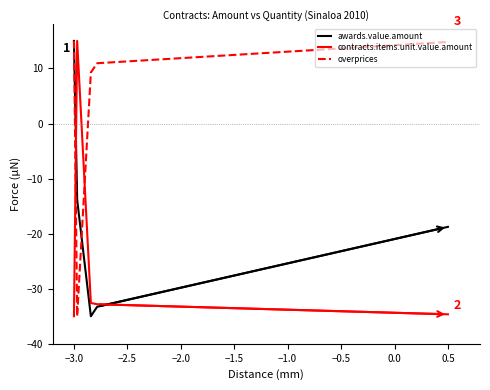

What is the sum of all contracts.items.unit.value.amount values?

-120.0